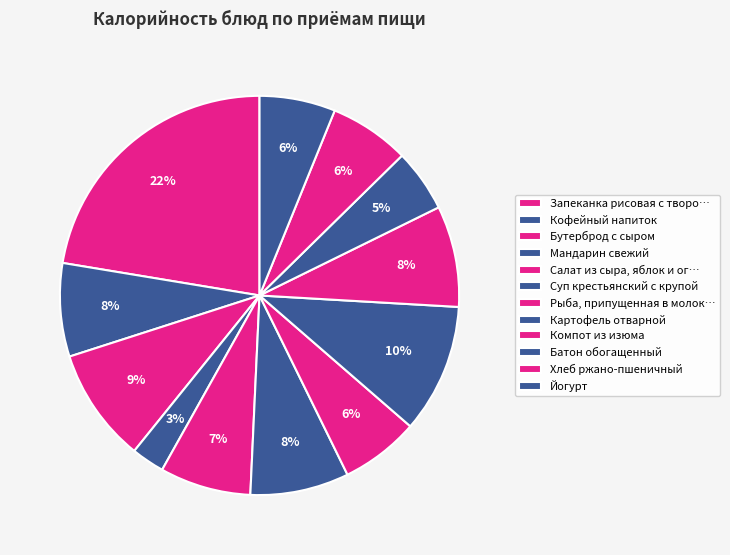

To the nearest percent, what percentage of the pie is Йогурт?

6%